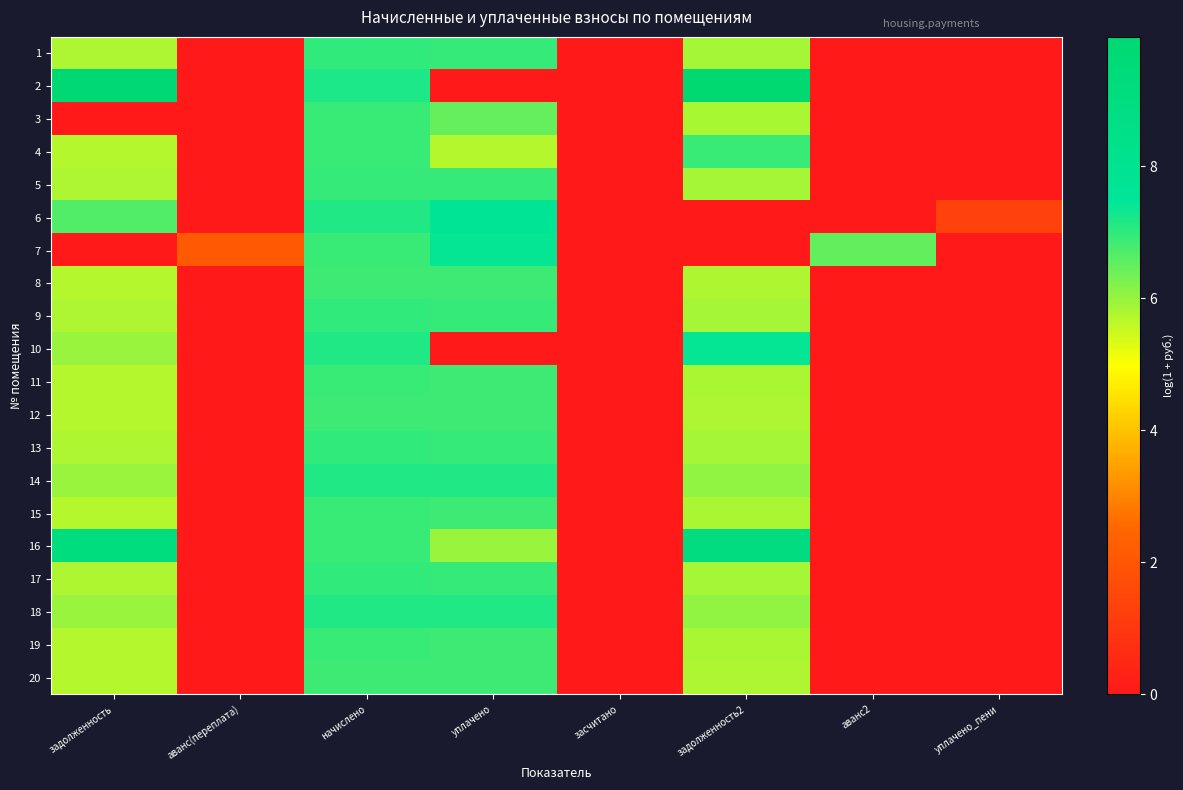

Which series has the largest total across all categories?

16